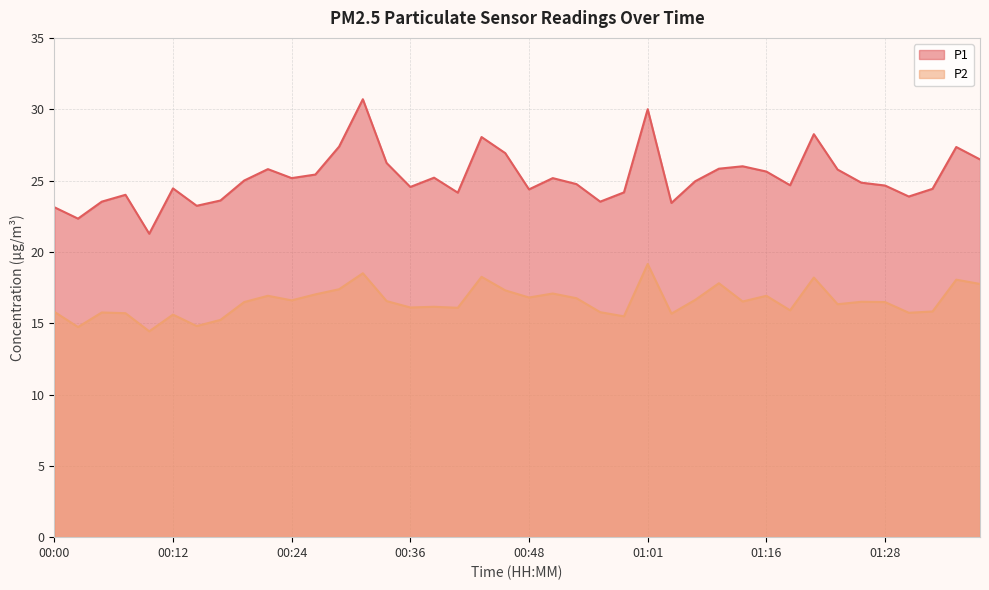

Rank the series by their average value, from highest to lowest.

P1, P2